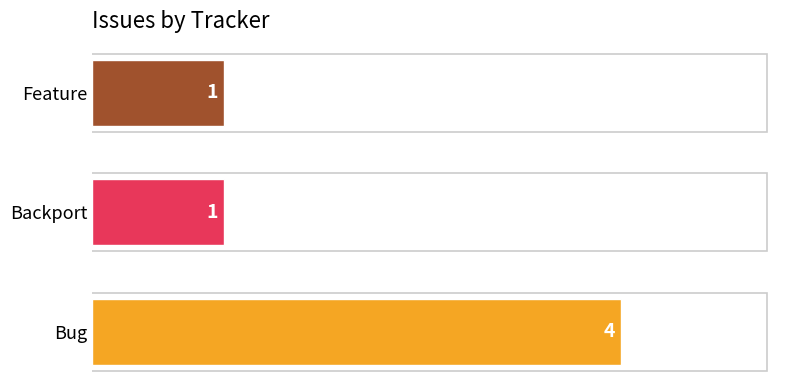

True or false: the data shows 0 at Feature.

False